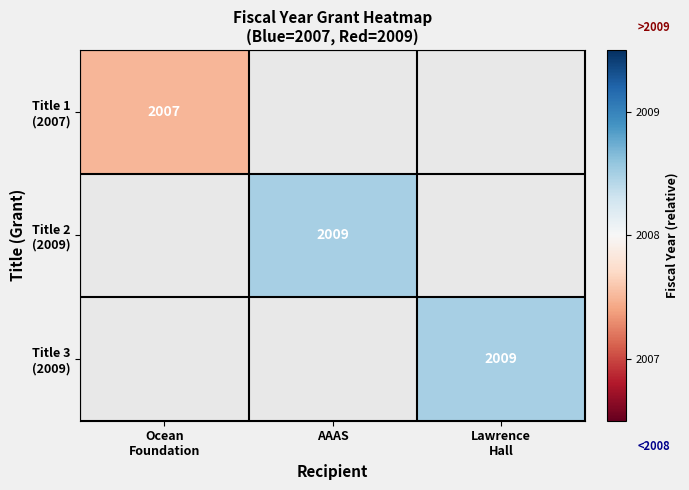

List the labels in order of Title 2 (2009) value, smallest first.

Ocean Foundation, AAAS, Lawrence Hall